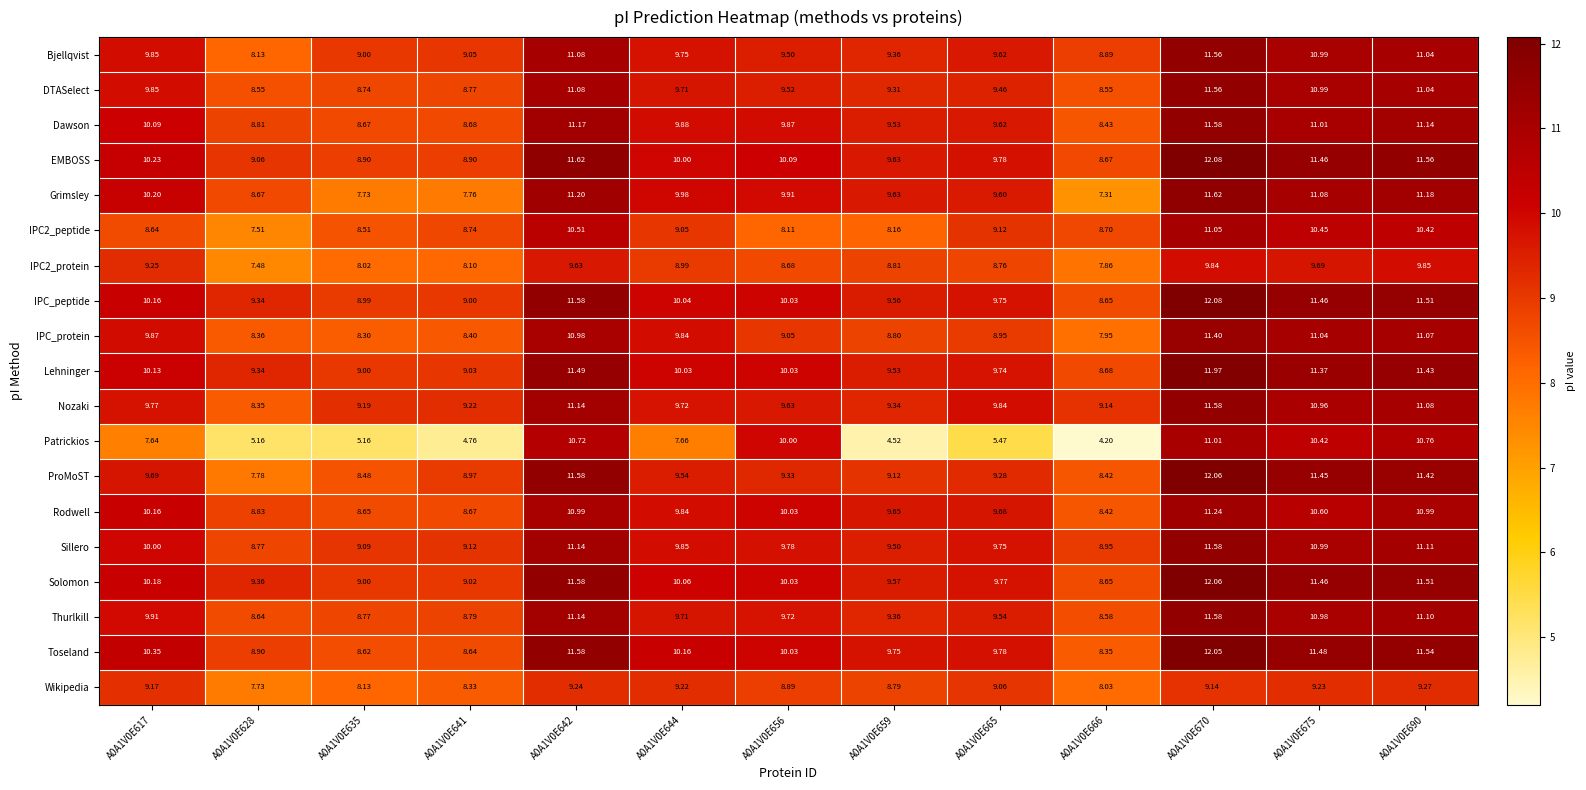

Which series changed the most between A0A1V0E666 and A0A1V0E690?

Patrickios